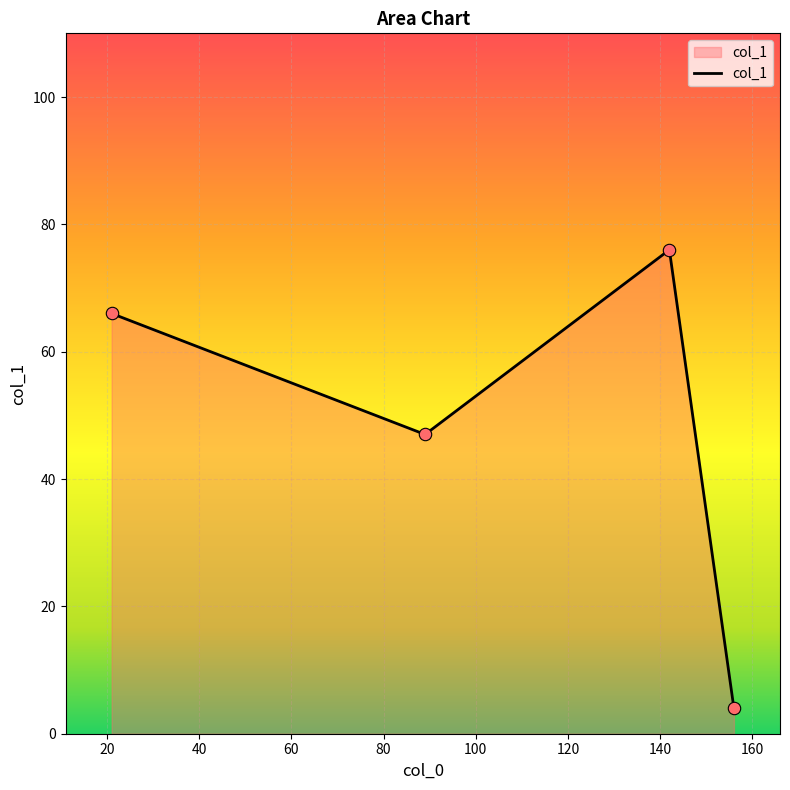

What is the average value?

48